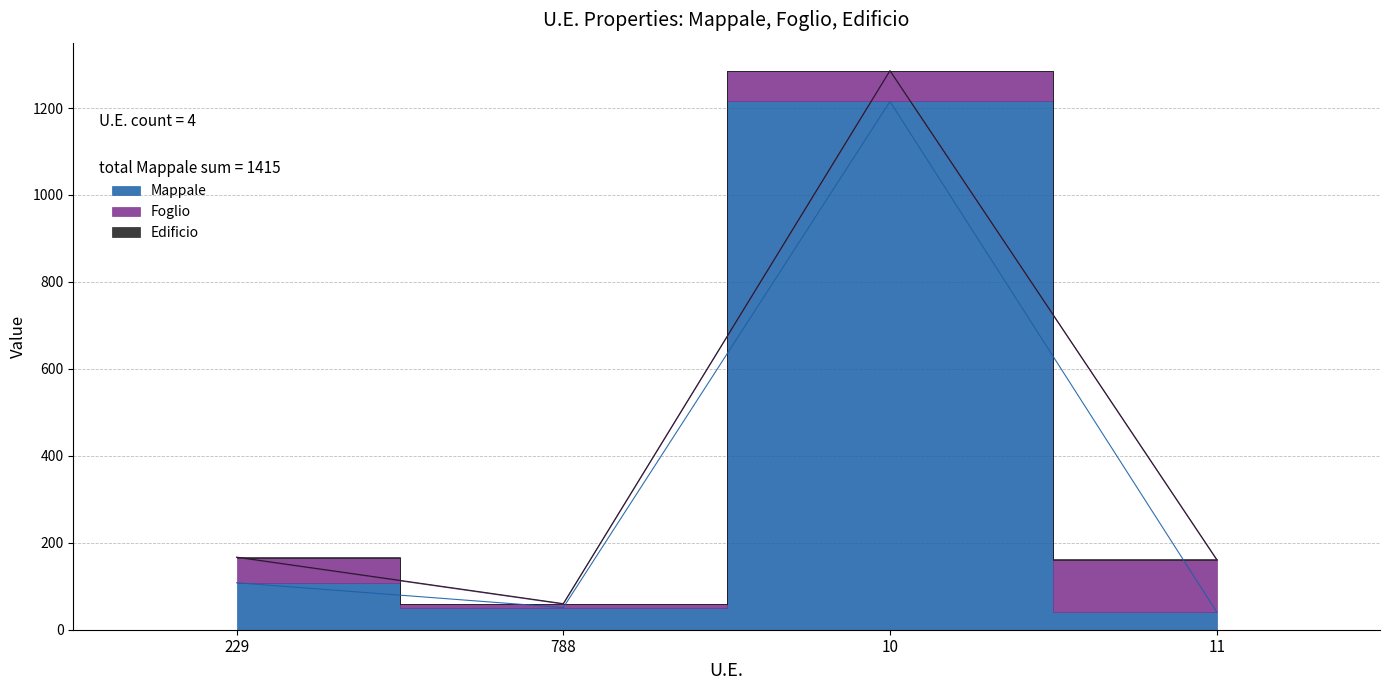

Is this an area chart (filled region under the line)?

No